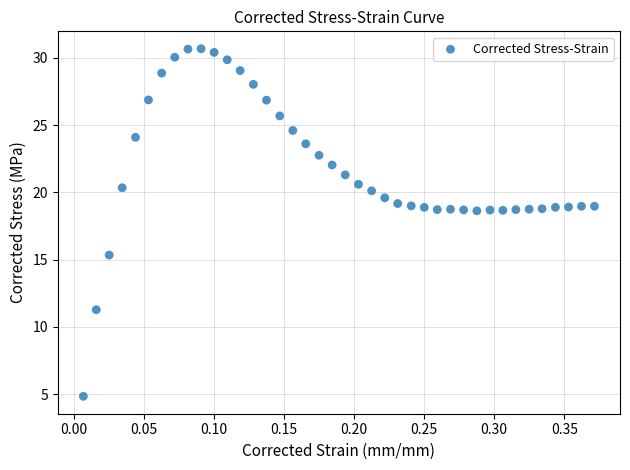

What is the range of X values (max minus min)?

0.4